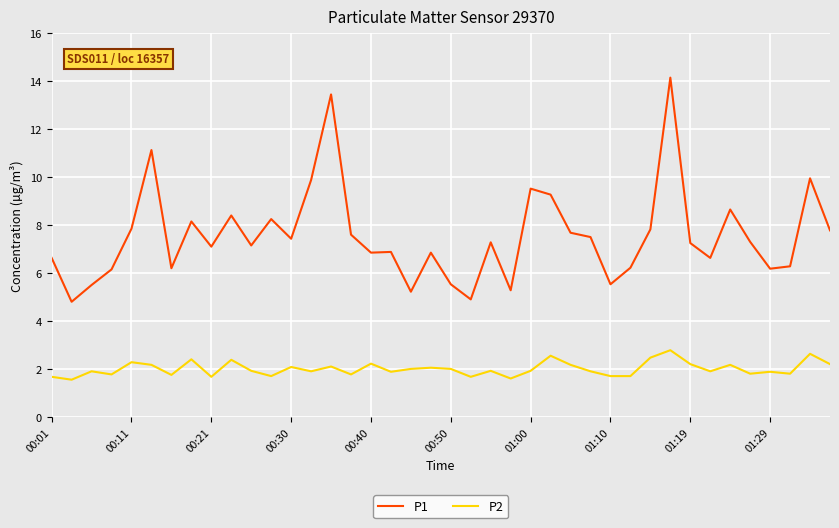

What is the difference between the maximum and minimum values in the P2 series?

1.2